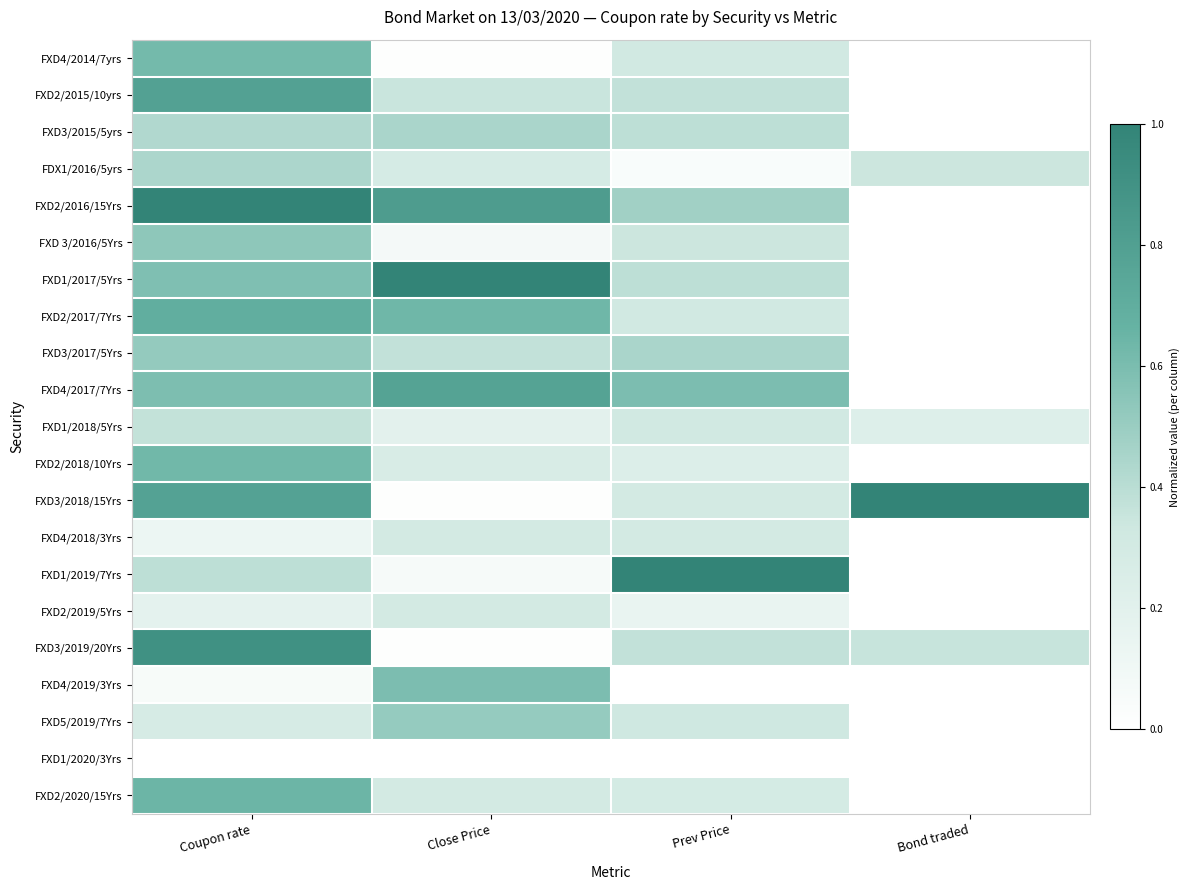

What is the difference between the highest and lowest values at Close Price?

1.0